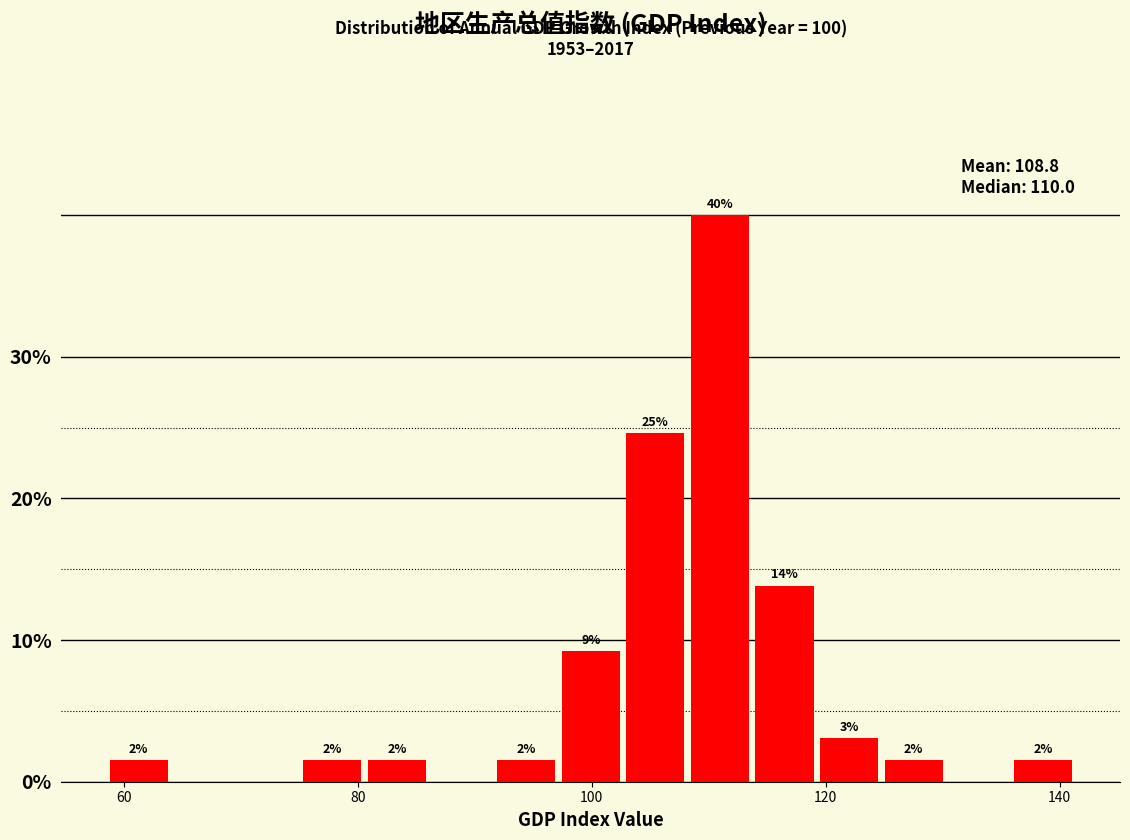

Around what value on the x-axis is the tallest bar? Give the approximate position of its centre, as read against the axis.

110